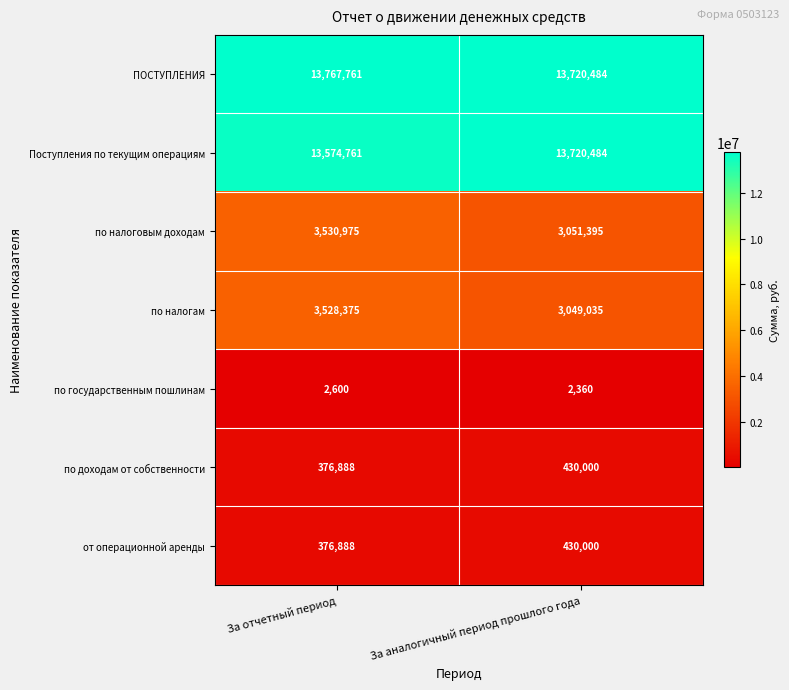

What is the maximum value shown in the chart?

13767761